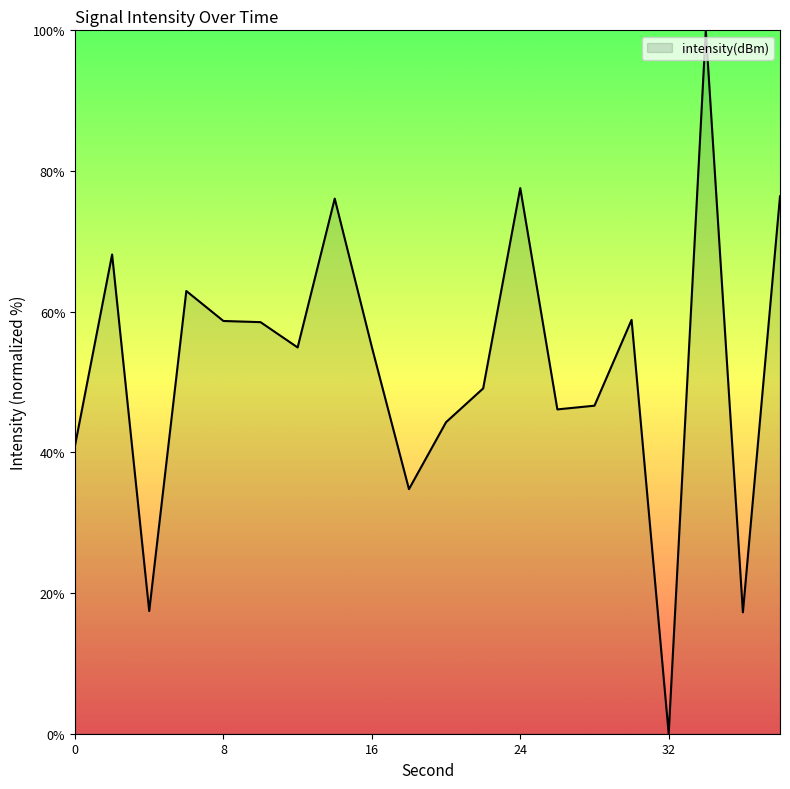

What is the difference between the maximum and minimum values?

100.0